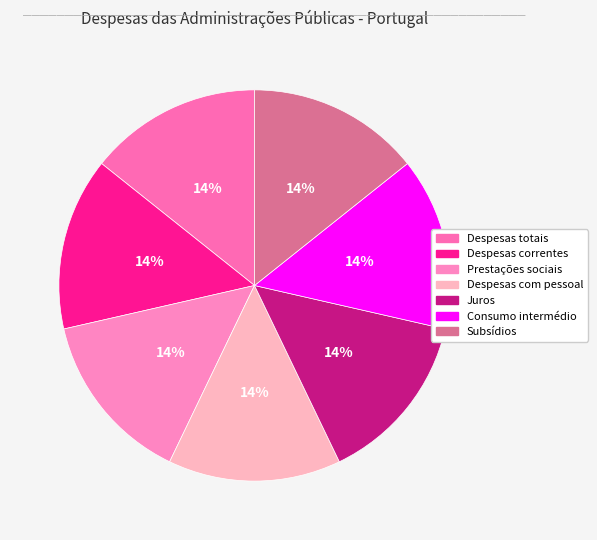

Rank the categories by value from lowest to highest.

Juros, Despesas com pessoal, Subsídios, Prestações sociais, Despesas correntes, Despesas totais, Consumo intermédio